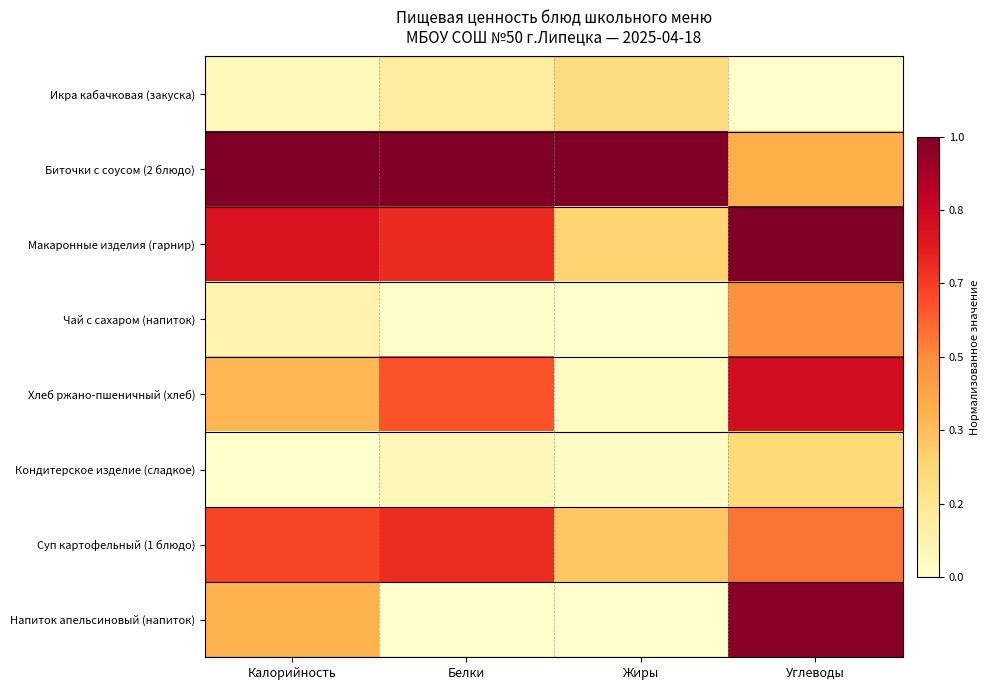

Reading left to right, transcribe all the data shown in this chart.

Икра кабачковая (закуска): Калорийность=0.0	Белки=0.1	Жиры=0.2	Углеводы=0.0
Биточки с соусом (2 блюдо): Калорийность=1.0	Белки=1.0	Жиры=1.0	Углеводы=0.4
Макаронные изделия (гарнир): Калорийность=0.8	Белки=0.7	Жиры=0.3	Углеводы=1.0
Чай с сахаром (напиток): Калорийность=0.1	Белки=0.0	Жиры=0.0	Углеводы=0.5
Хлеб ржано-пшеничный (хлеб): Калорийность=0.4	Белки=0.6	Жиры=0.0	Углеводы=0.8
Кондитерское изделие (сладкое): Калорийность=0.0	Белки=0.1	Жиры=0.0	Углеводы=0.2
Суп картофельный (1 блюдо): Калорийность=0.6	Белки=0.7	Жиры=0.3	Углеводы=0.6
Напиток апельсиновый (напиток): Калорийность=0.4	Белки=0.0	Жиры=0.0	Углеводы=1.0